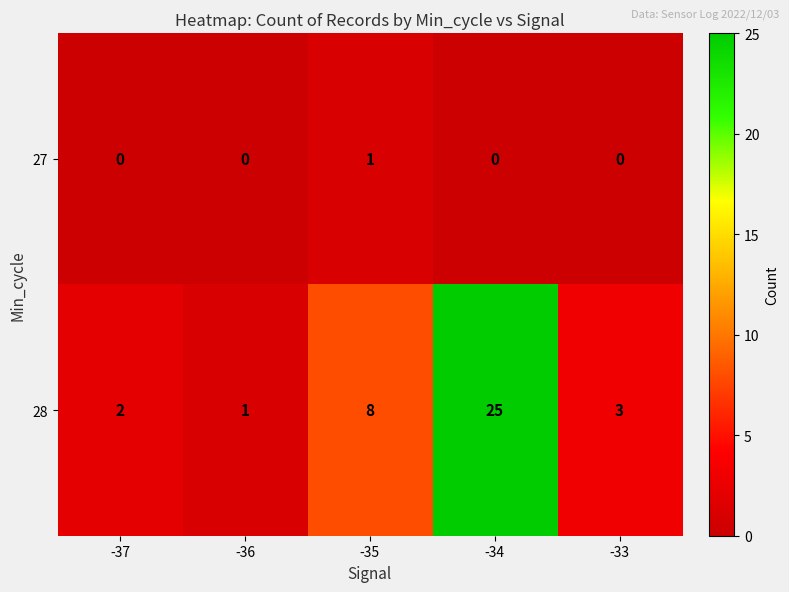

How many 27 values are between 0 and 1?

5